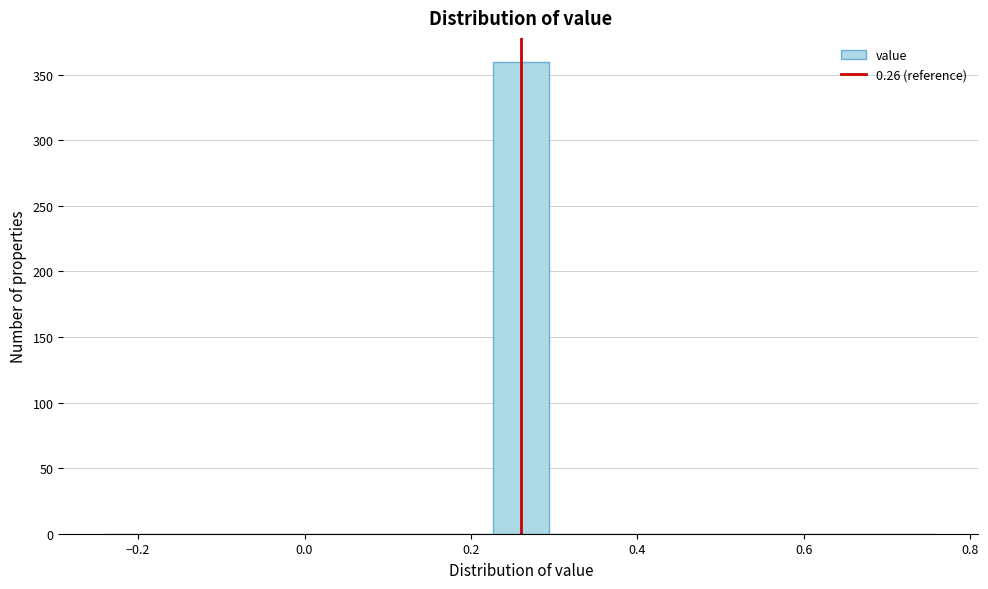

Around what value on the x-axis is the tallest bar? Give the approximate position of its centre, as read against the axis.

0.26